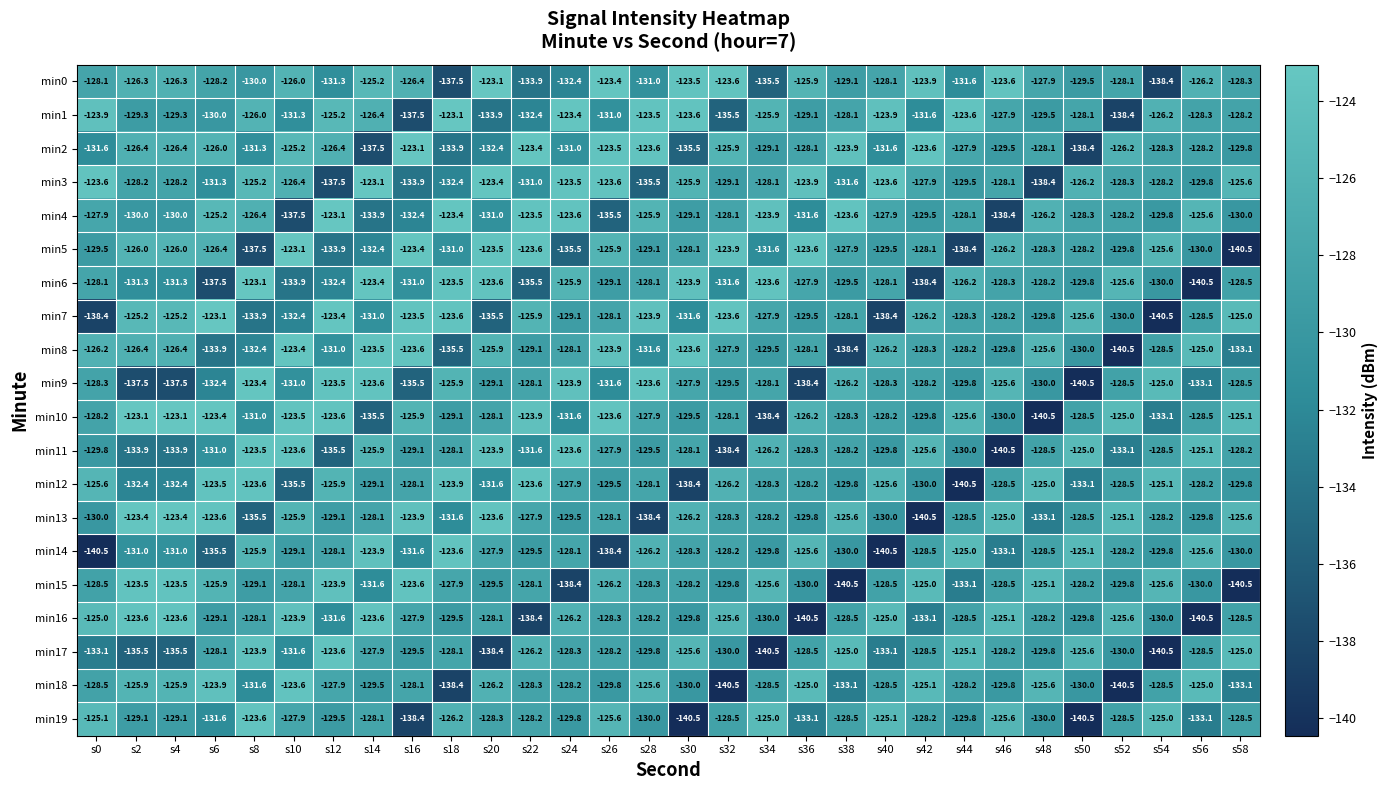

Which series has the widest spread of values?

min5